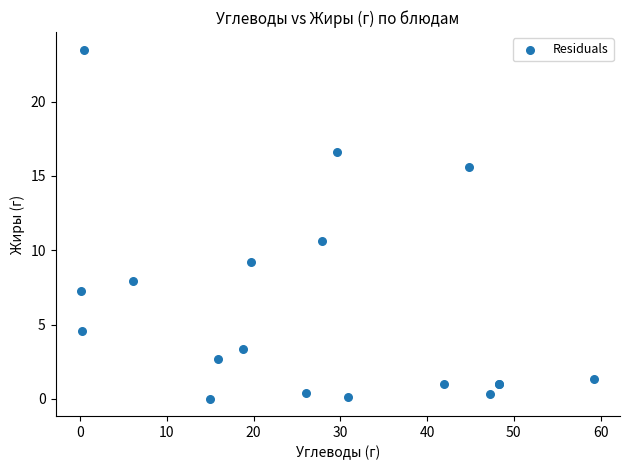

What Y value in the scatter plot is closest to 11?

10.6